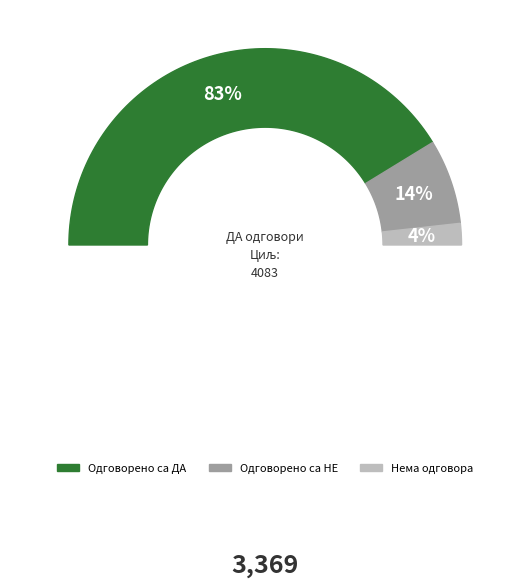

How many segments does this pie chart have?

3